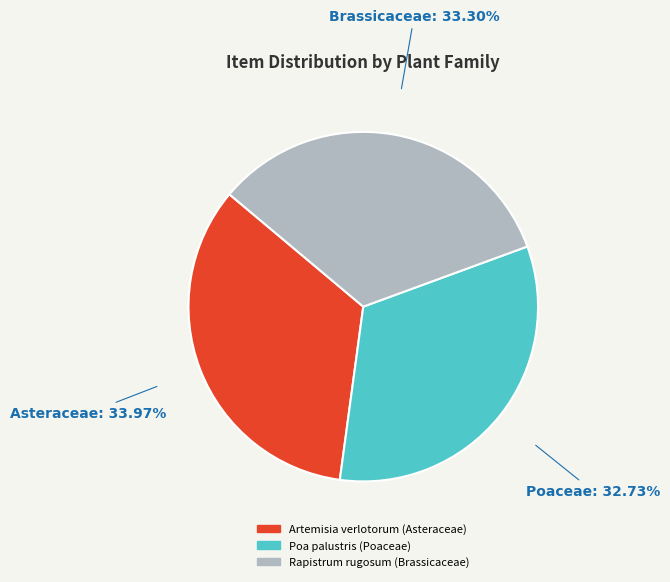

What percentage do Artemisia verlotorum (Asteraceae) and Poa palustris (Poaceae) together represent?

66.7%